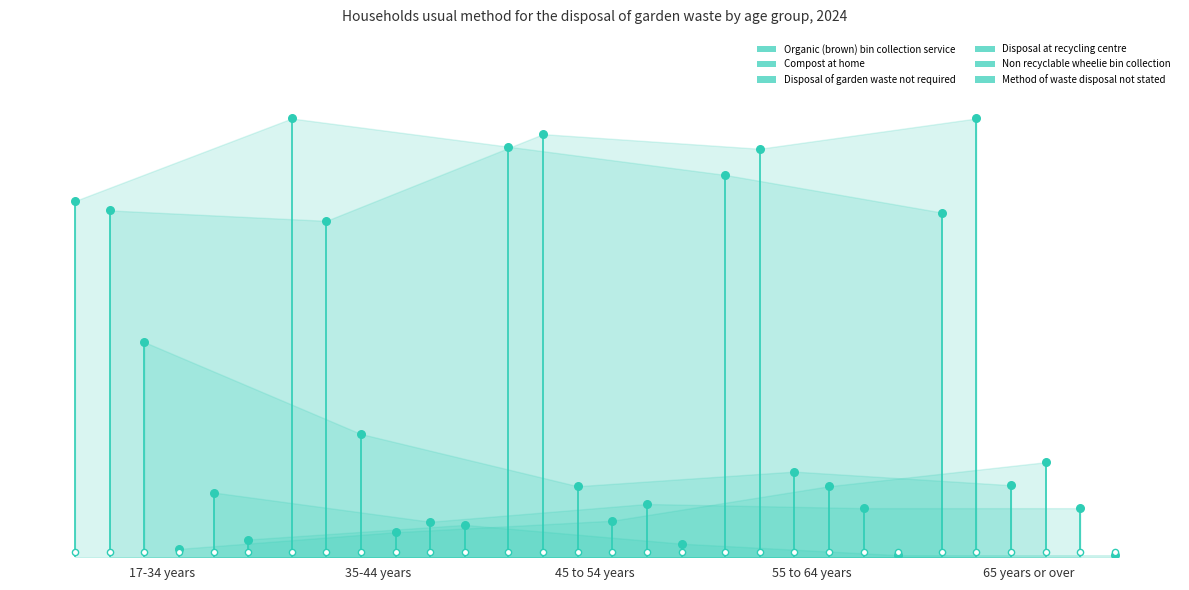

Which series reaches the maximum Y coordinate?

Organic (brown) bin collection service